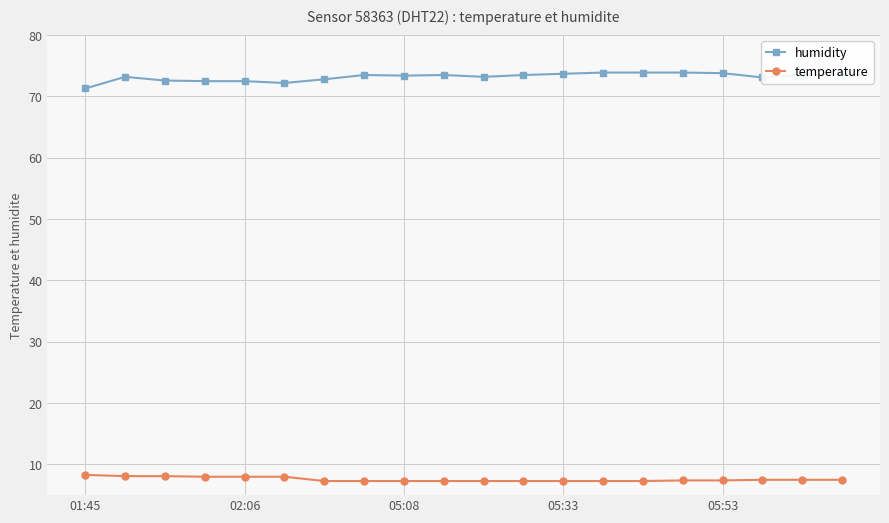

What is the value of the humidity point at the 15th from the left?

73.9